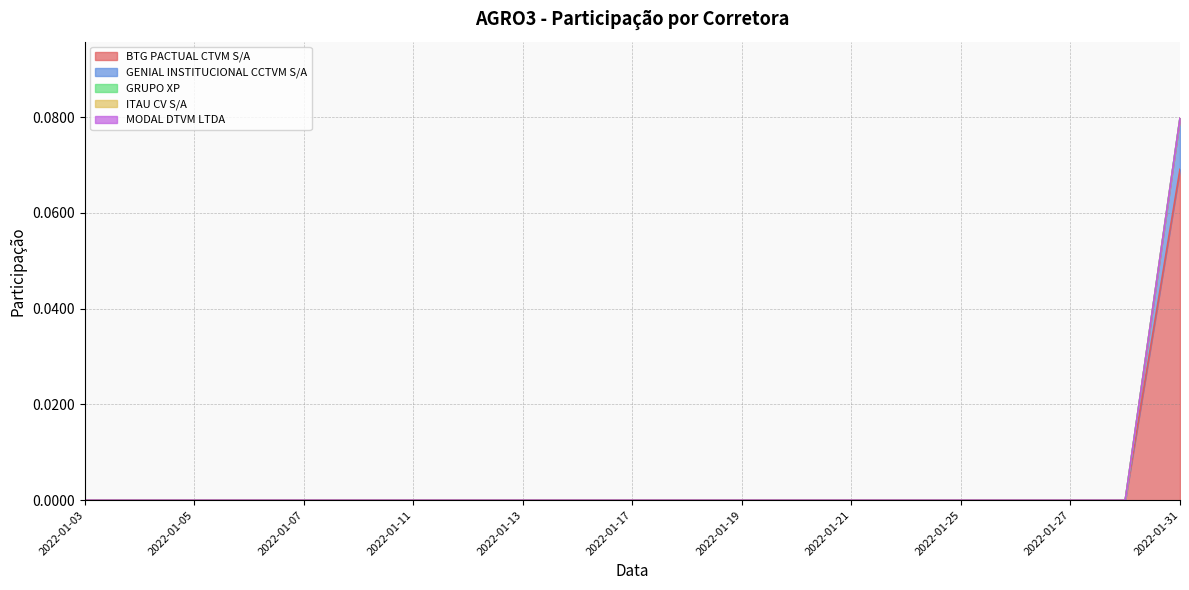

Which series has the widest spread of values?

BTG PACTUAL CTVM S/A